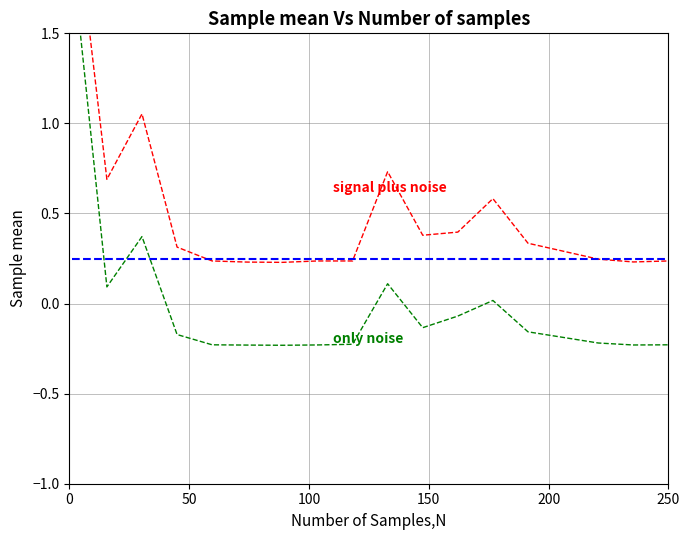

How many distinct data groups are displayed?

3